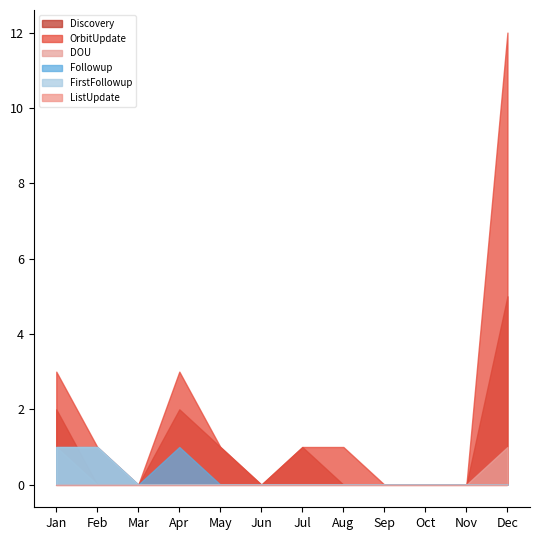

List the series in order of their peak value, lowest first.

ListUpdate, DOU, Followup, FirstFollowup, Discovery, OrbitUpdate